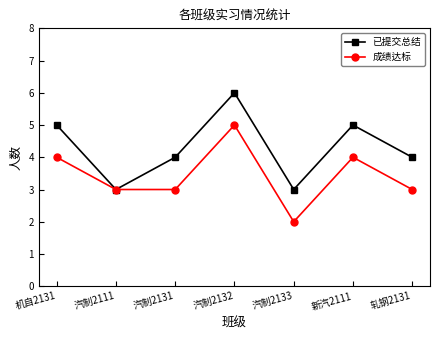

What value does the 已提交总结 series have at 汽制2131?

4